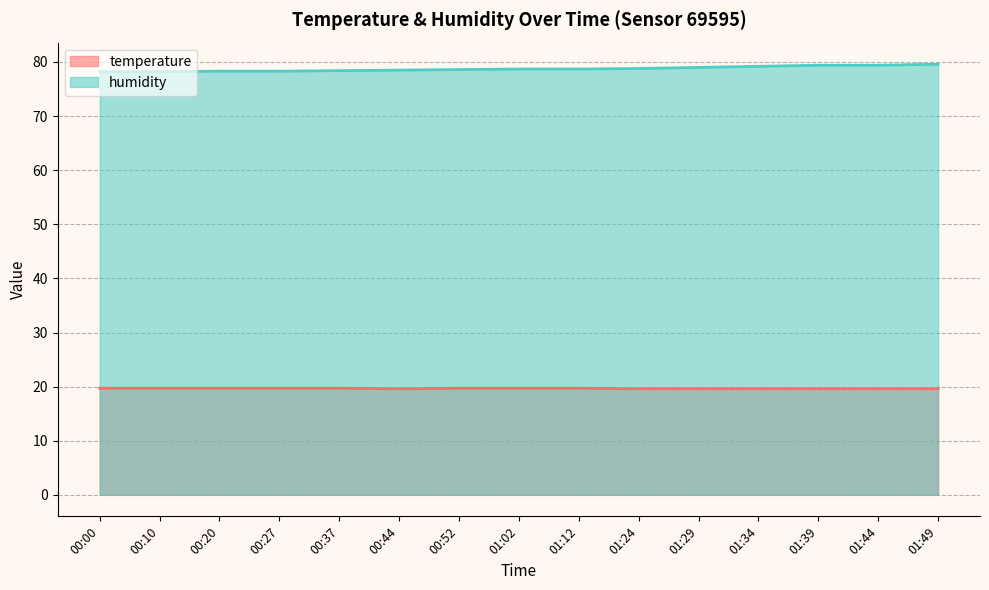

True or false: temperature and humidity cross at least once.

False